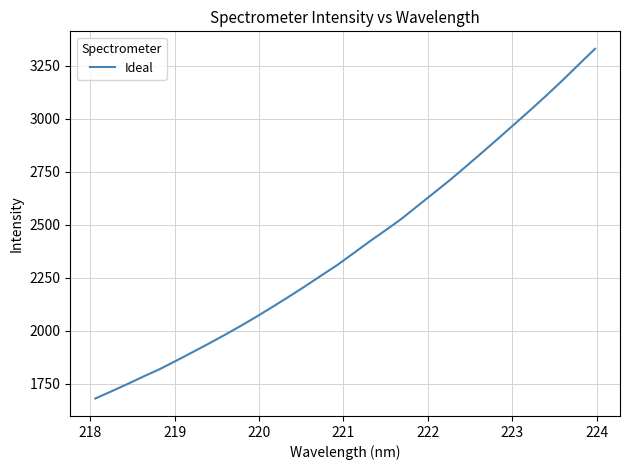

What is the smallest value displayed?

1680.6